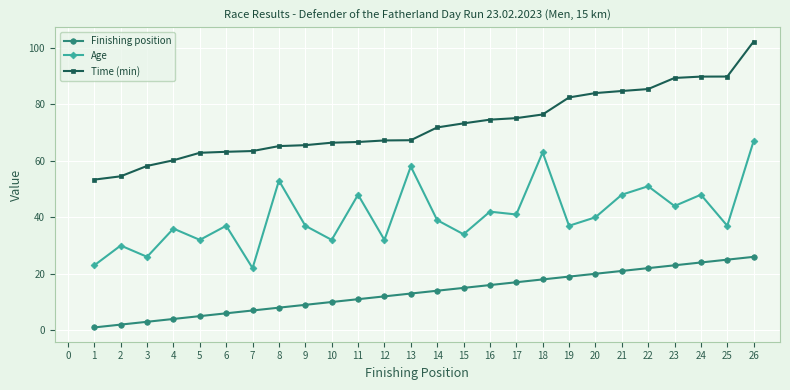

True or false: Time (min) and Finishing position cross at least once.

False